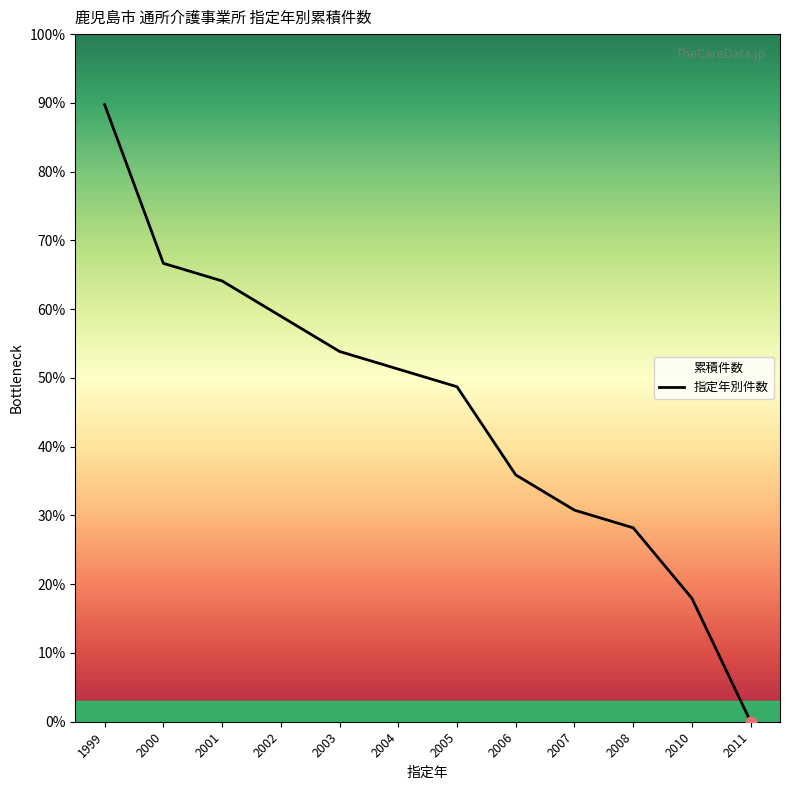

What is the change in value from 1999 to 2010?

-71.8